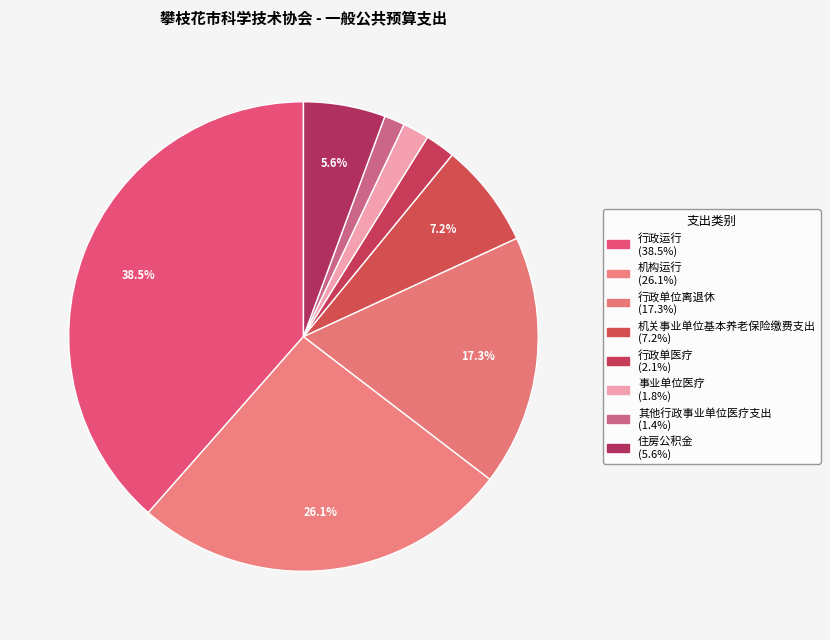

The 住房公积金 slice represents 6% of the pie. True or false?

True